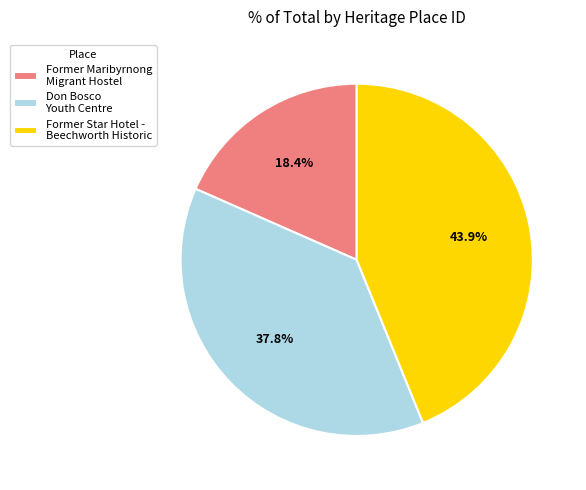

Is it true that Former Maribyrnong Migrant Hostel is 18% of the pie?

True